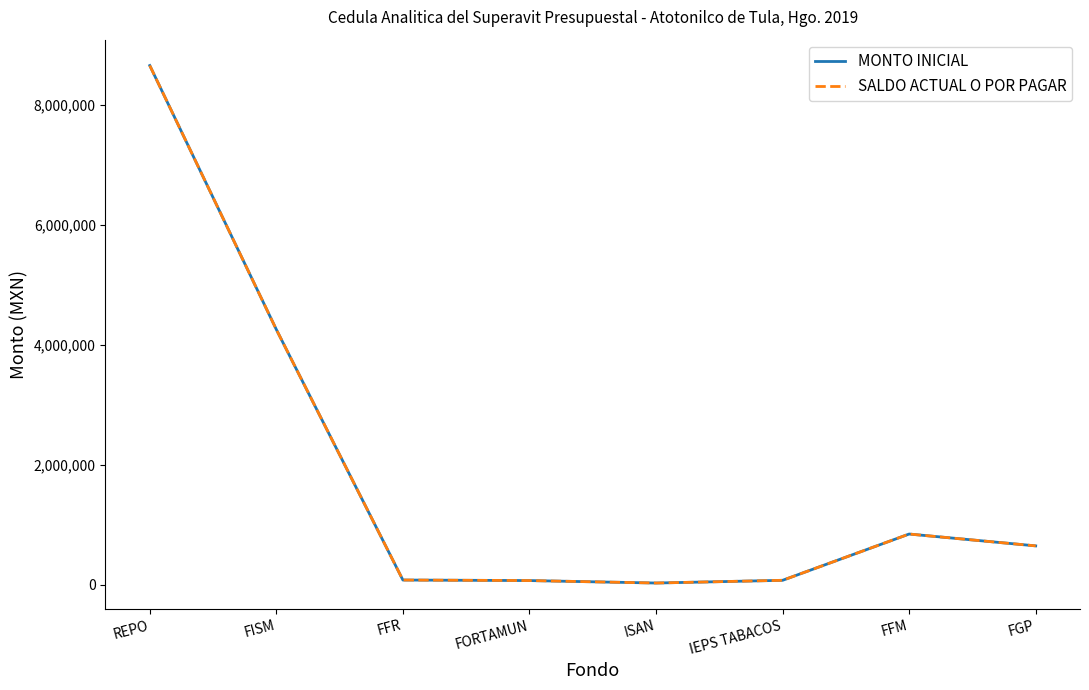

What is the label of the 3rd point from the left?

FFR